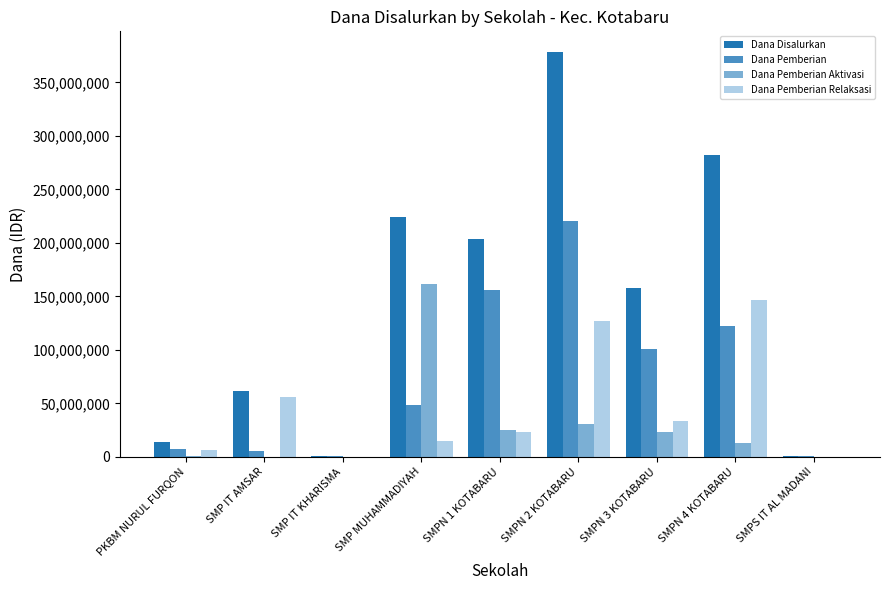

Between PKBM NURUL FURQON and SMP MUHAMMADIYAH, which series saw the biggest shift?

Dana Disalurkan